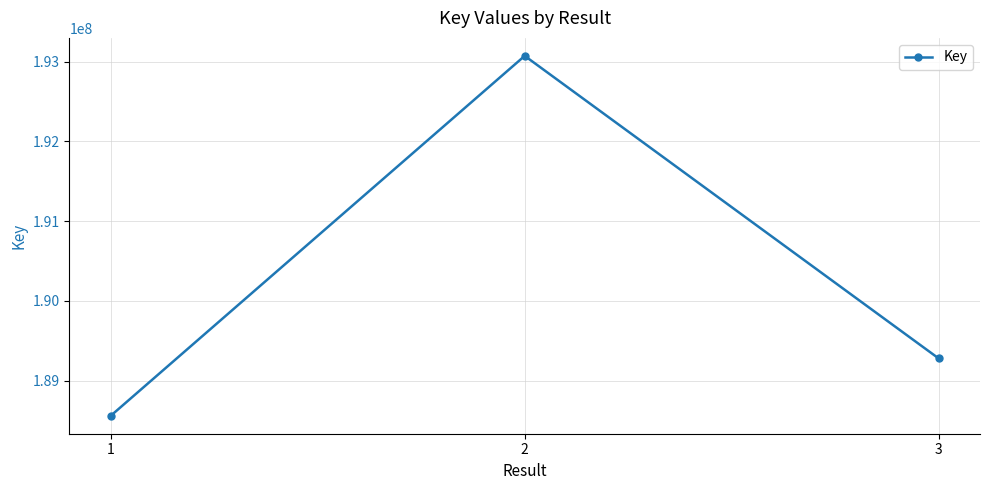

What is the difference between the maximum and minimum values?

4512141